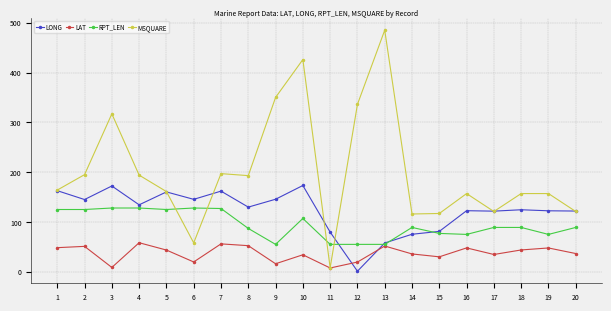

What are all the series names shown in the legend?

LONG, LAT, RPT_LEN, MSQUARE